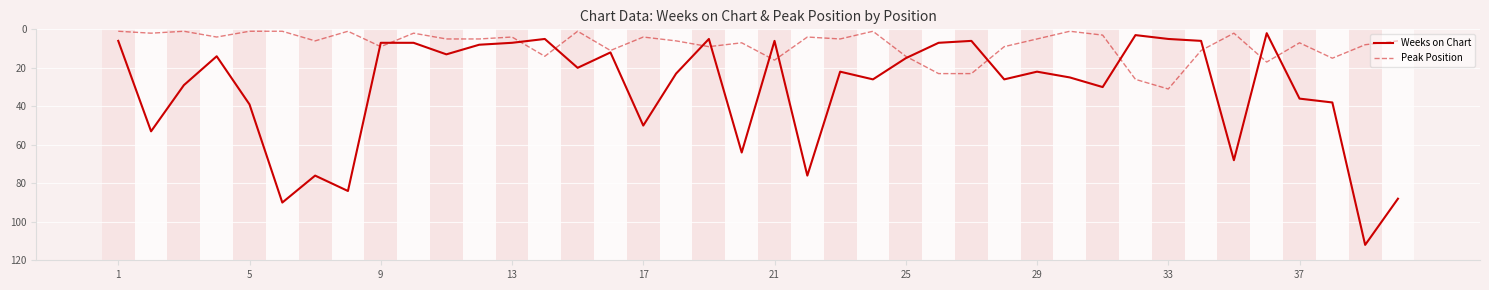

What is the greatest value displayed?

112